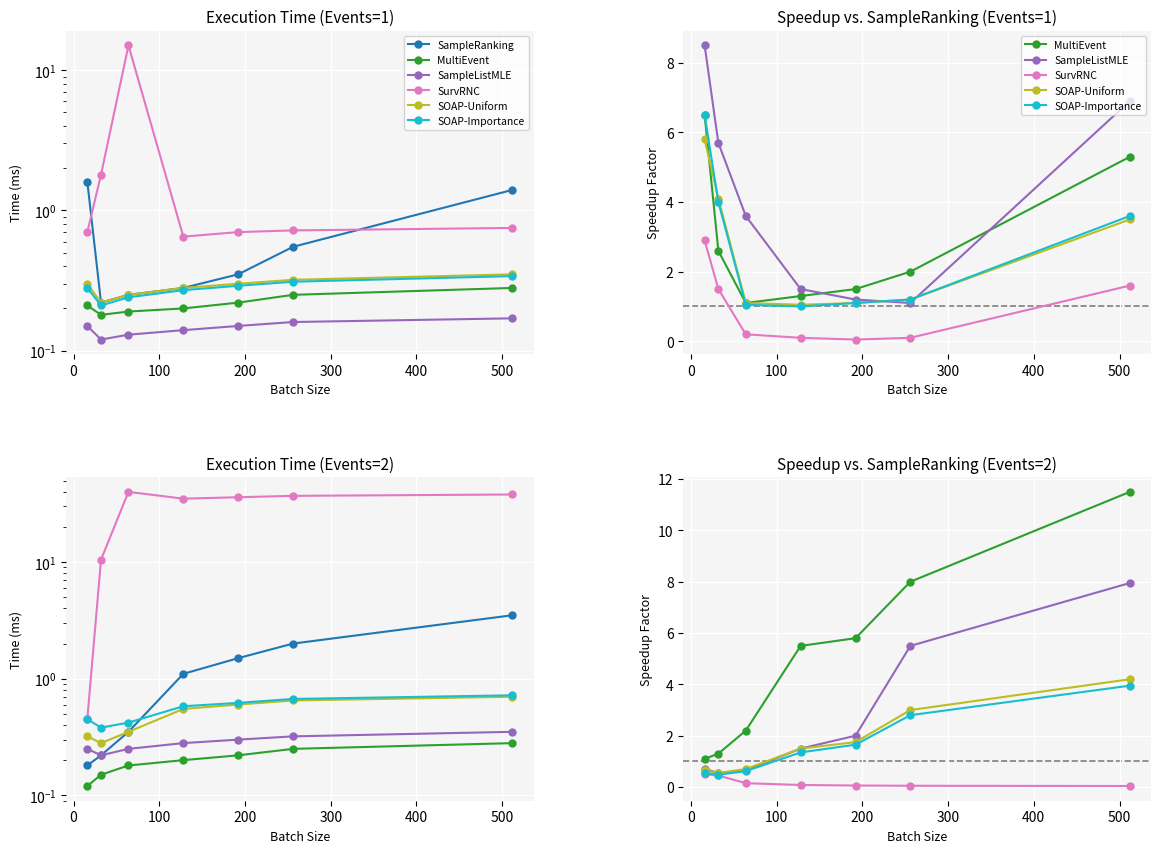

Reading left to right, what are all the values shown in this chart?

SampleRanking: 0.2	0.2	0.3	1.1	1.5	2.0	3.5
MultiEvent: 1.1	1.3	2.2	5.5	5.8	8.0	11.5
SampleListMLE: 0.7	0.6	0.7	1.5	2.0	5.5	8.0
SurvRNC: 0.5	0.5	0.1	0.1	0.1	0.1	0.0
SOAP-Uniform: 0.7	0.6	0.7	1.5	1.8	3.0	4.2
SOAP-Importance: 0.6	0.5	0.6	1.4	1.6	2.8	4.0